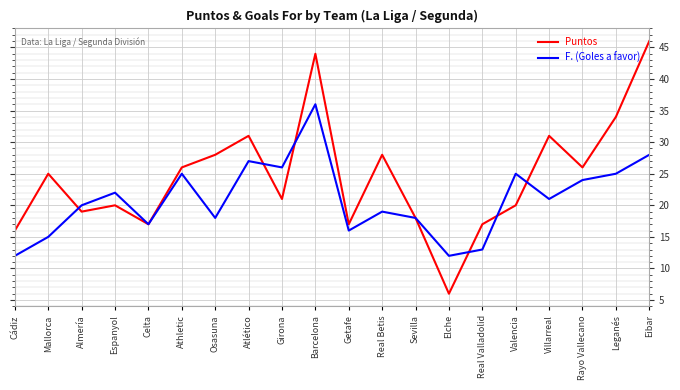

Read the Puntos value at Atlético, to the nearest 5.

30